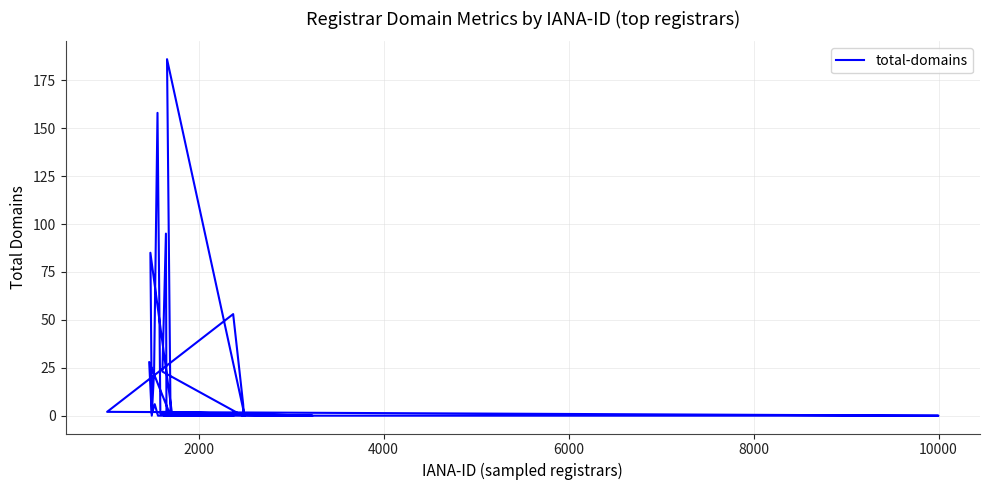

Reading left to right, transcribe all the data shown in this chart.

0	23	95	0	0	0	85	1	6	0	0	0	0	2	53	6	0	0	0	186	0	28	0	23	158	1	0	0	2	0	0	0